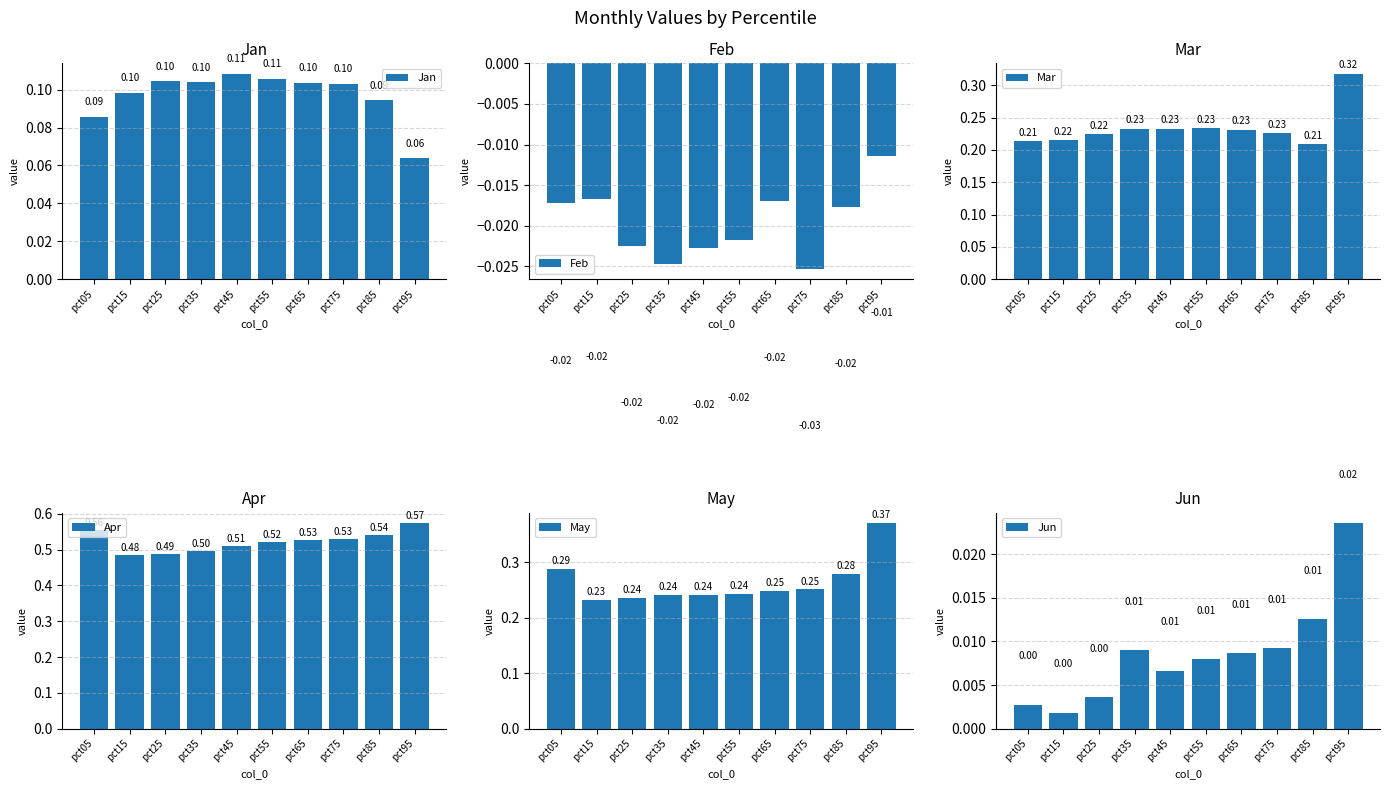

Reading left to right, what are all the values shown in this chart?

Jan: 0.1	0.1	0.1	0.1	0.1	0.1	0.1	0.1	0.1	0.1
Feb: -0.0	-0.0	-0.0	-0.0	-0.0	-0.0	-0.0	-0.0	-0.0	-0.0
Mar: 0.2	0.2	0.2	0.2	0.2	0.2	0.2	0.2	0.2	0.3
Apr: 0.6	0.5	0.5	0.5	0.5	0.5	0.5	0.5	0.5	0.6
May: 0.3	0.2	0.2	0.2	0.2	0.2	0.2	0.3	0.3	0.4
Jun: 0.0	0.0	0.0	0.0	0.0	0.0	0.0	0.0	0.0	0.0